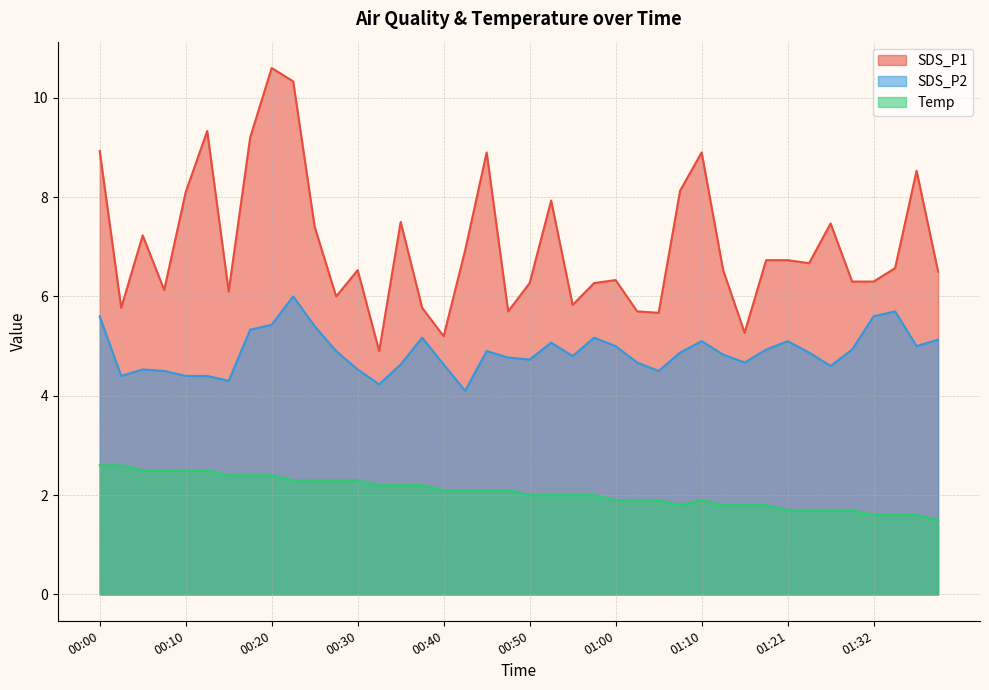

What is the difference between the highest and lowest values at 00:55?

3.8